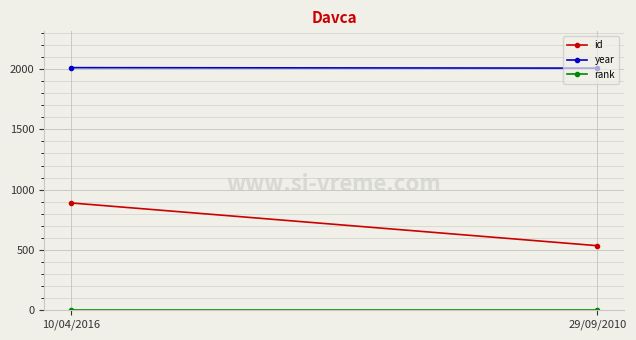

How many lines are shown in the chart?

3